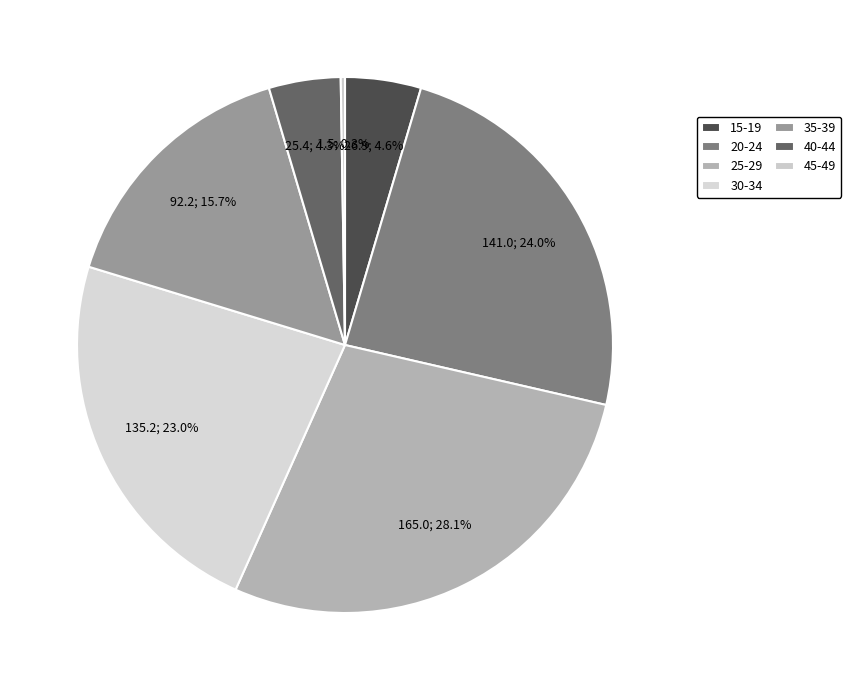

Count the number of slices in the pie.

7